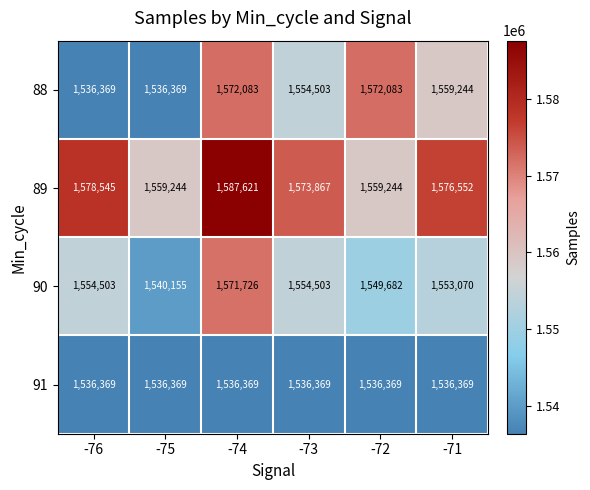

At which label does 88 first exceed 1559244?

-74